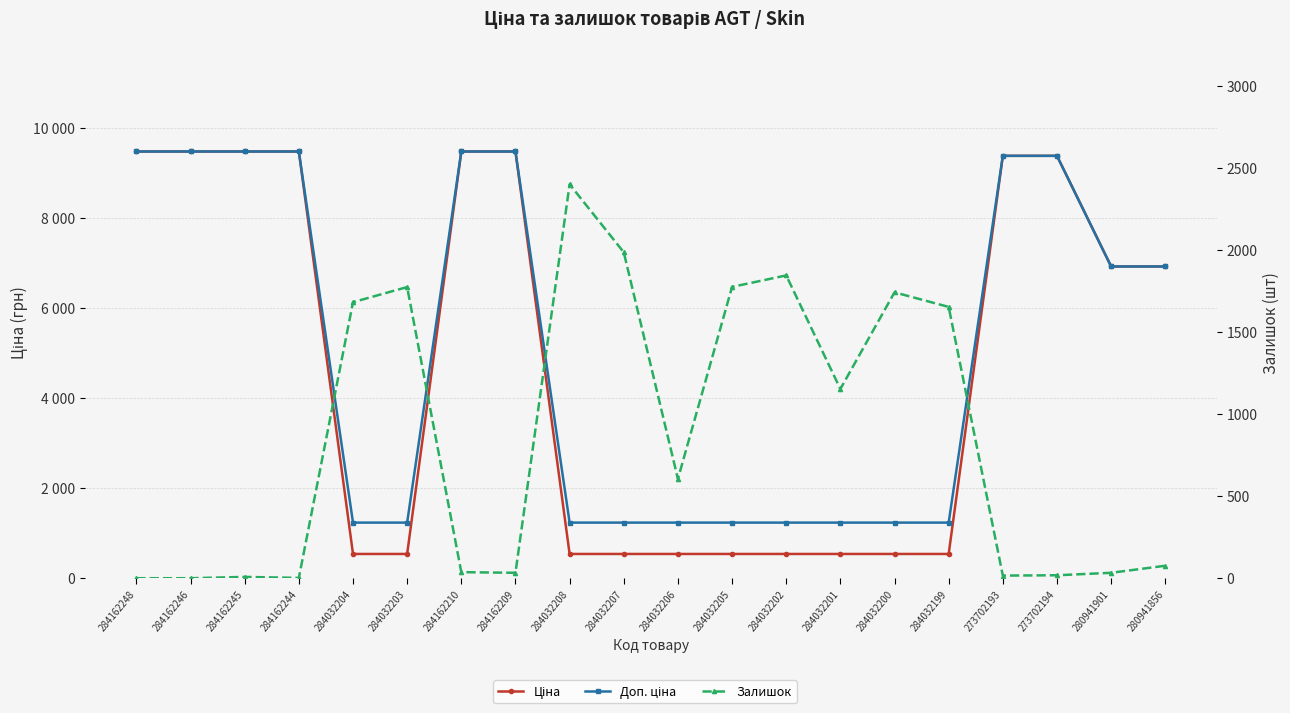

How many lines are shown in the chart?

3